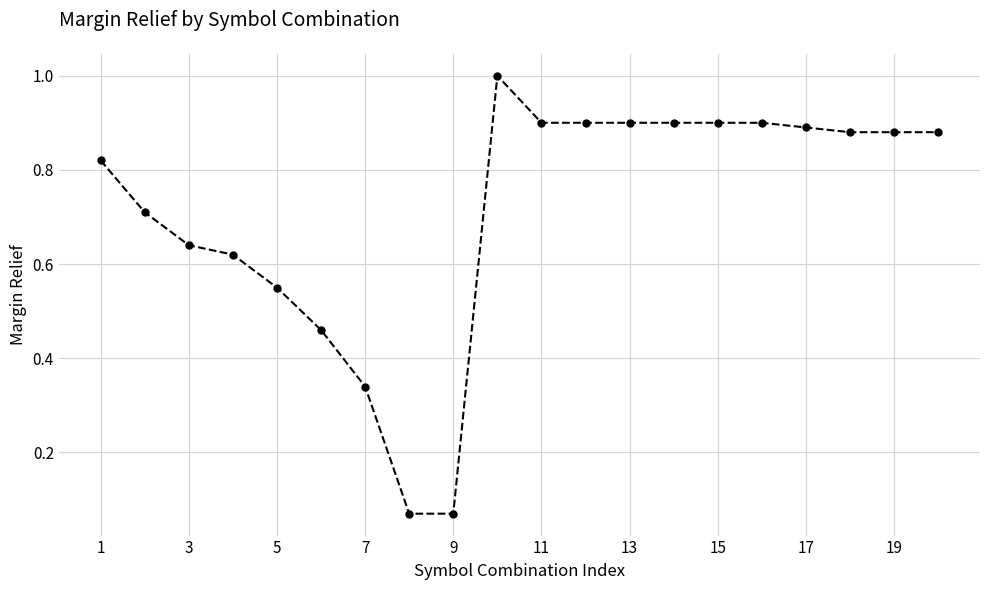

What is the greatest value displayed?

1.0